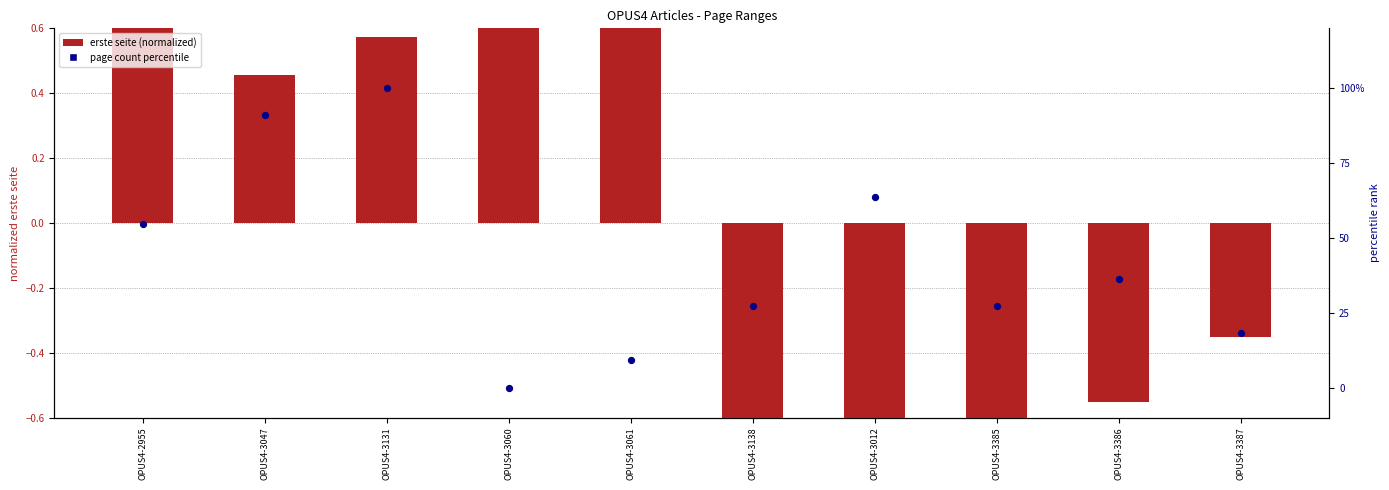

What are all the series names shown in the legend?

erste seite (normalized), page count percentile